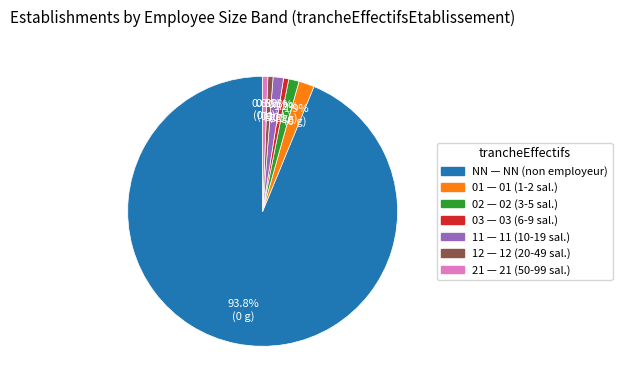

To the nearest percent, what is the combined percentage of 03 and 02?

2%